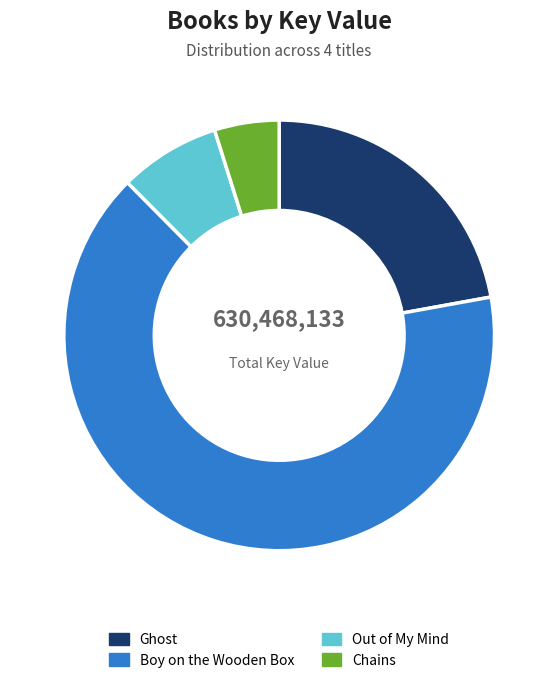

What percentage is the Chains slice, to the nearest percent?

5%